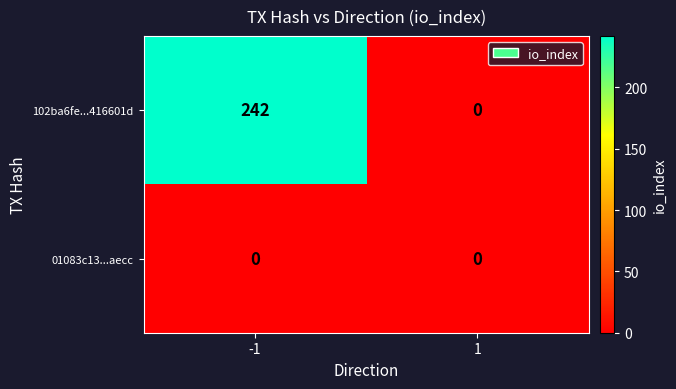

True or false: 102ba6fe...416601d has a value of 0 at 1.

True